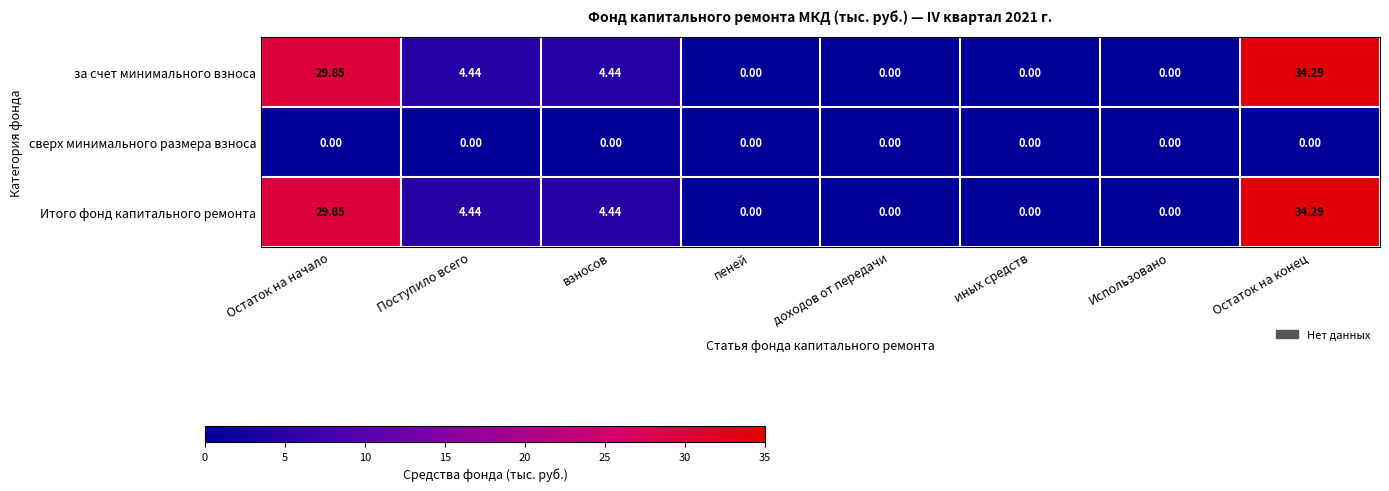

At which label does Итого фонд капитального ремонта first exceed 4?

Остаток на начало